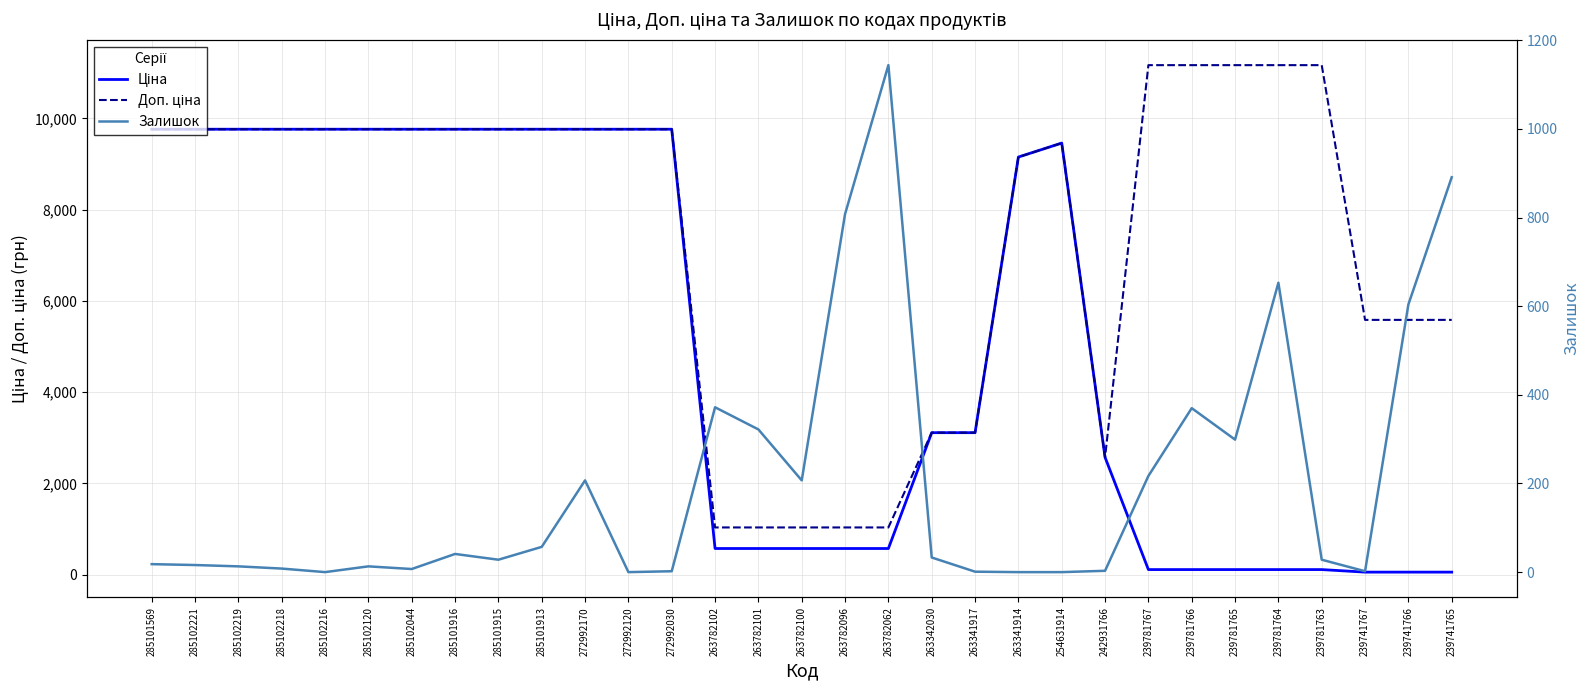

How many lines are shown in the chart?

3